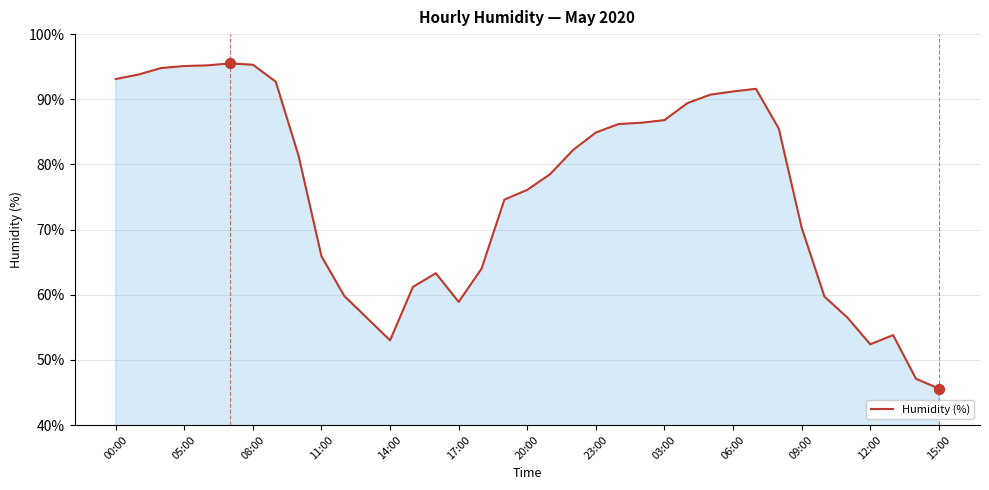

What is the smallest value displayed?

45.6